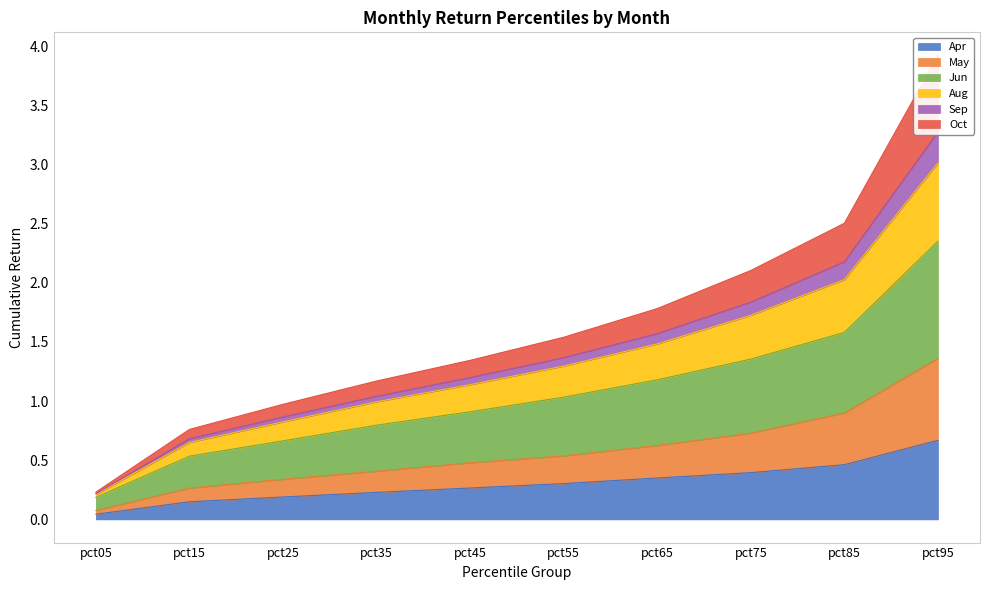

True or false: Aug has more than 0 interior local peaks.

False